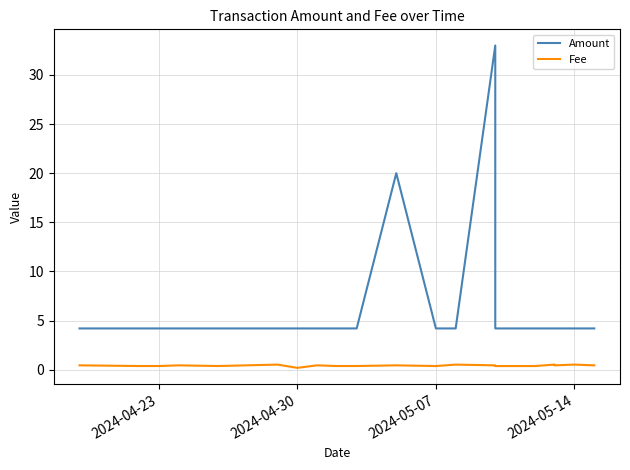

What is the sum of the Fee values at 2024-04-30 and 11?

0.7